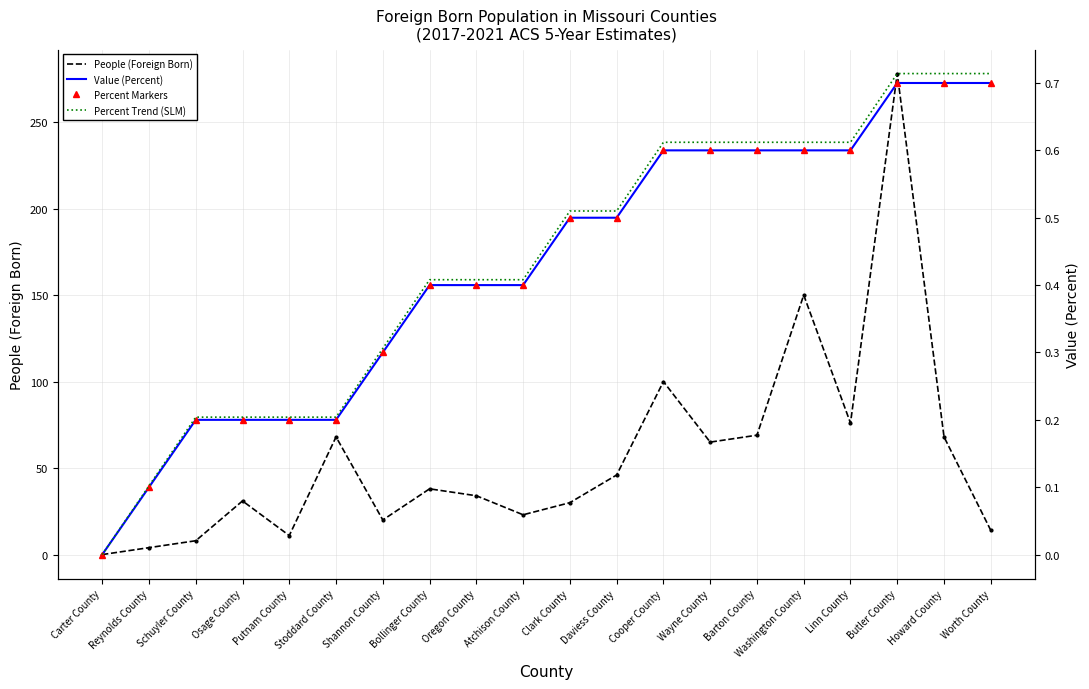

What are all the series names shown in the legend?

People (Foreign Born), Value (Percent), Percent Markers, Percent Trend (SLM)